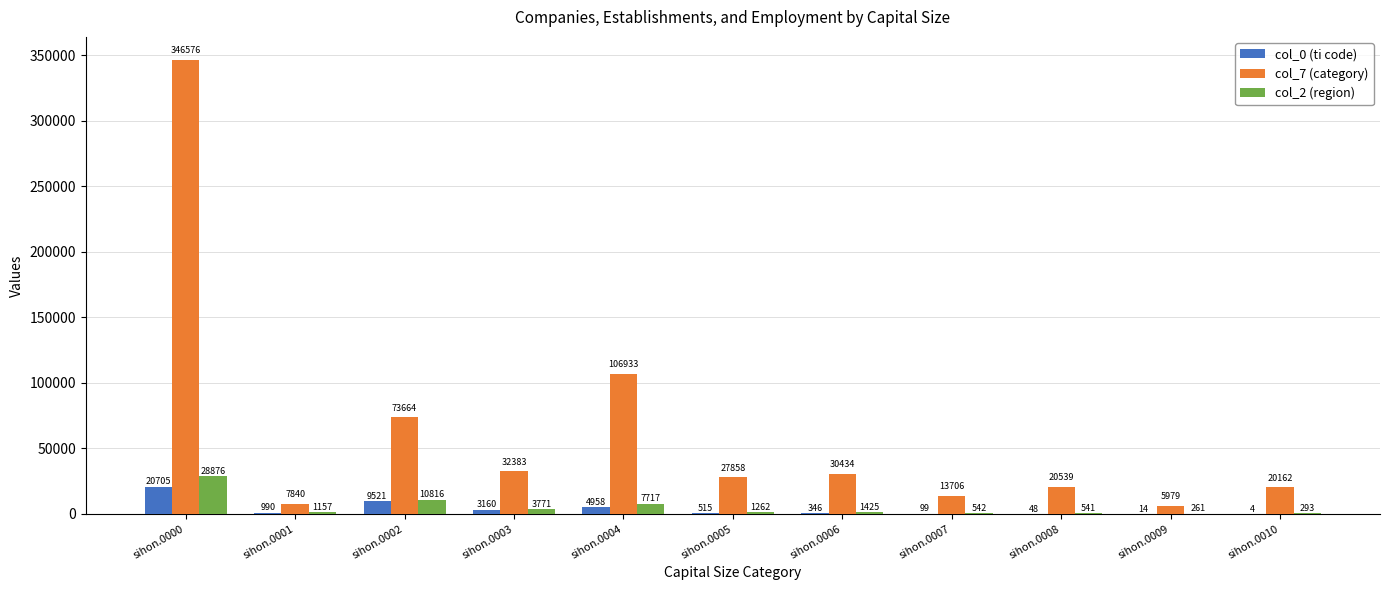

Between sihon.0003 and sihon.0008, which series saw the biggest shift?

col_7 (category)